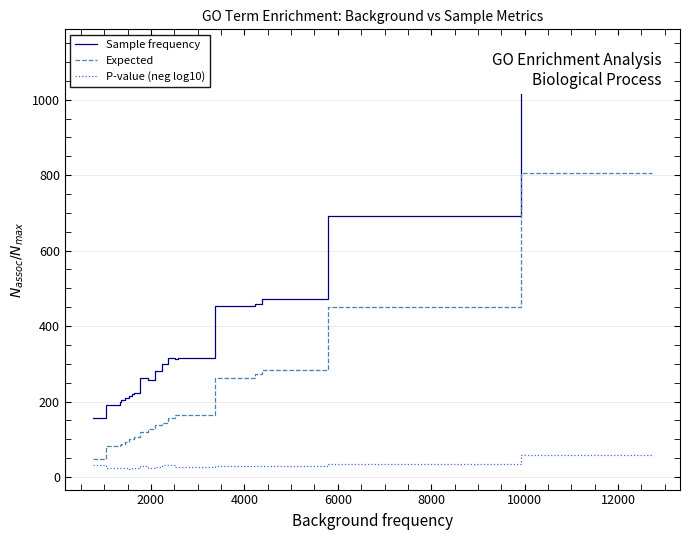

Rank the series by their maximum value, from highest to lowest.

Sample frequency, Expected, P-value (neg log10)